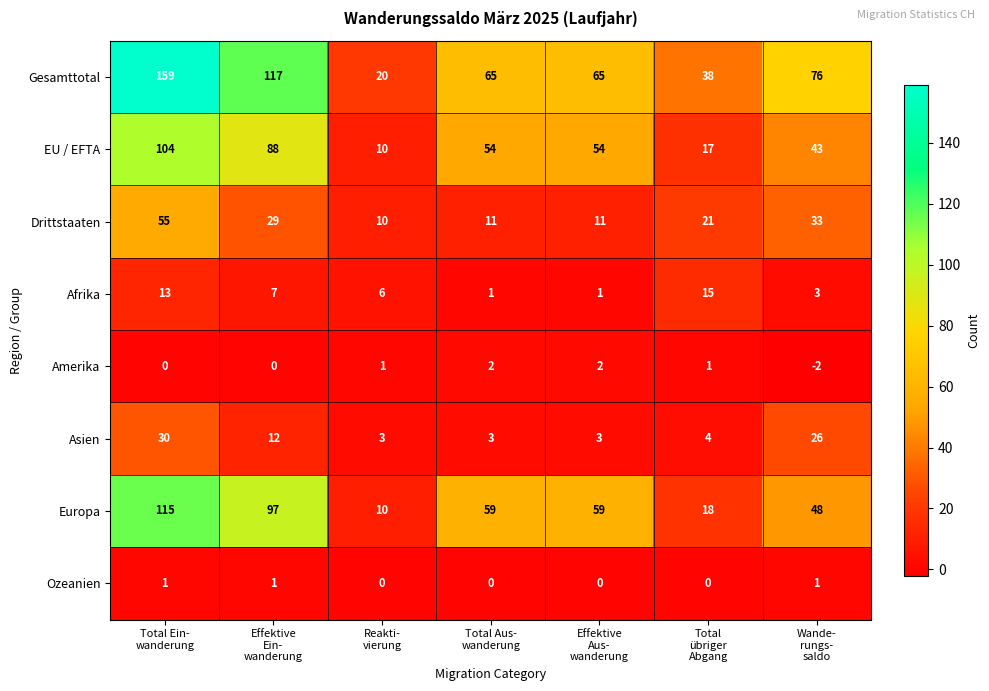

Rank the series at Total Aus-
wanderung from lowest to highest value.

Ozeanien, Afrika, Amerika, Asien, Drittstaaten, EU / EFTA, Europa, Gesamttotal